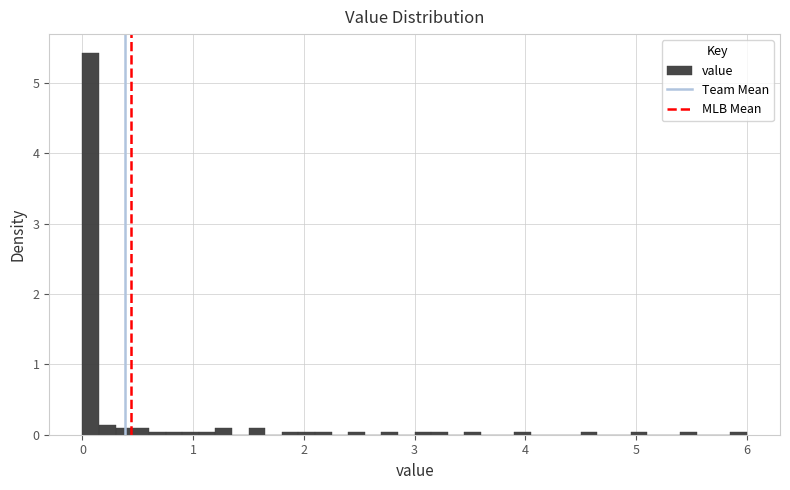

Read against the x-axis, roughly where is the centre of the tallest bar?

0.1